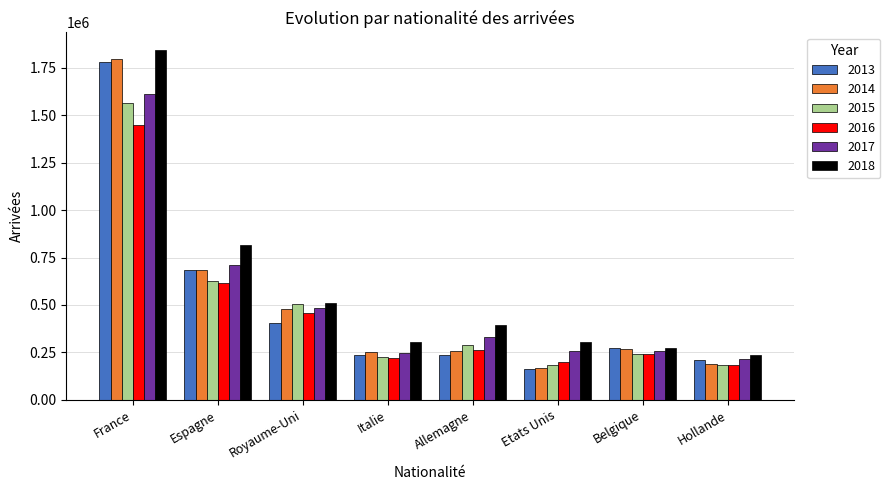

How many bars are there in total?

48